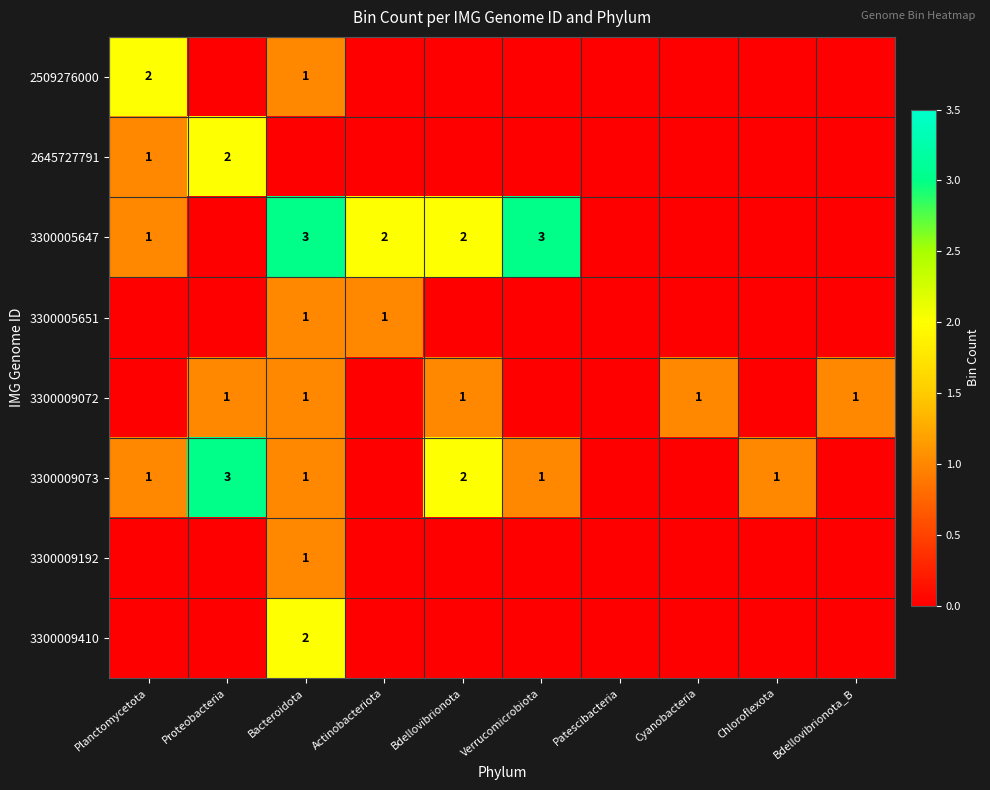

True or false: 3300009072 has a value of 1 at Bdellovibrionota.

True